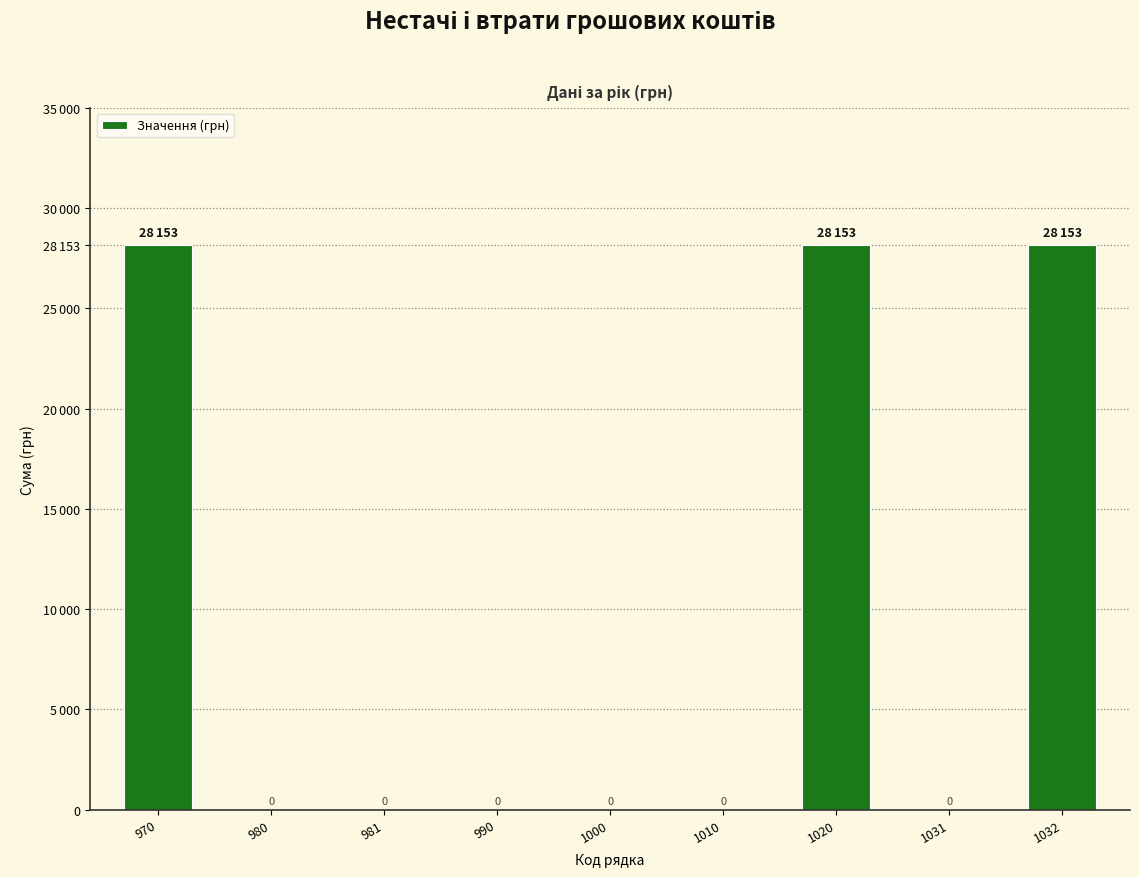

Reading left to right, list all the values displayed in this chart.

28153	0	0	0	0	0	28153	0	28153